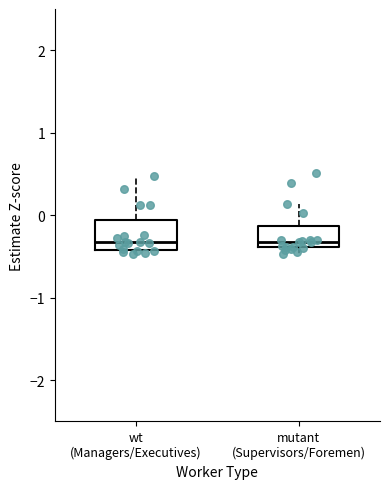

Where does the upper whisker of the box for wt (Managers/Executives) end on the y-axis? The values are not printed on the chart, so give them approximately, as read against the axis.

0.5